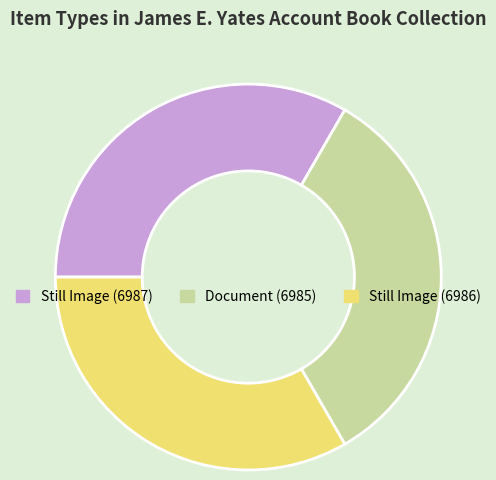

Do Document (6985) and Still Image (6987) together represent more than half of the pie?

Yes